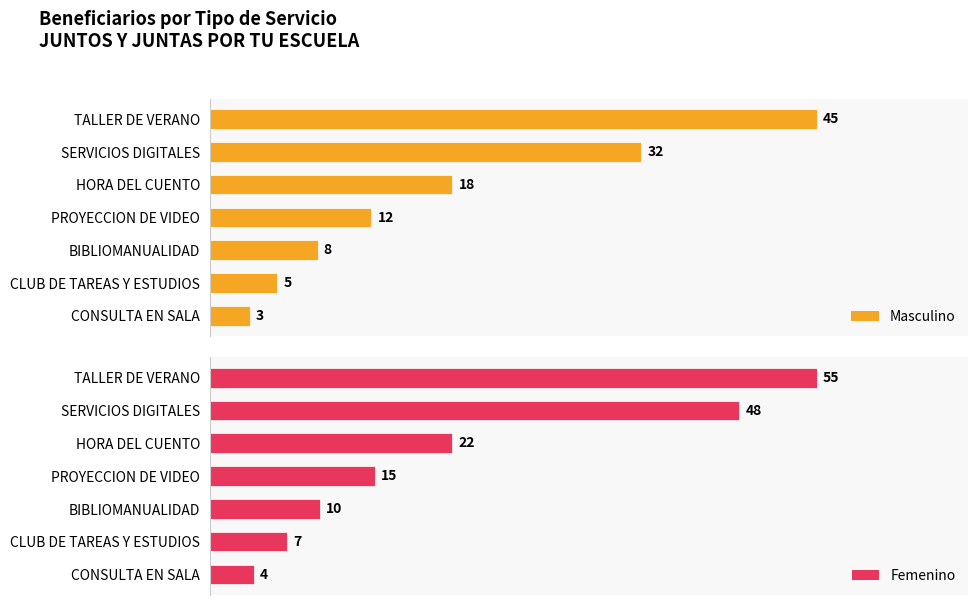

How many bars are there in total?

14